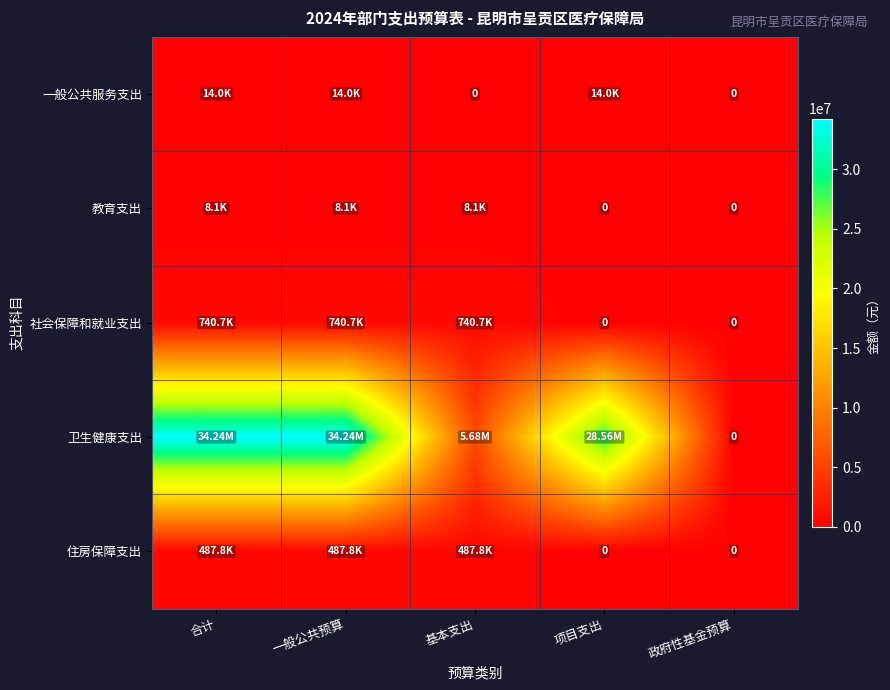

Is the value of 教育支出 at 基本支出 greater than the value of 社会保障和就业支出 at 项目支出?

Yes